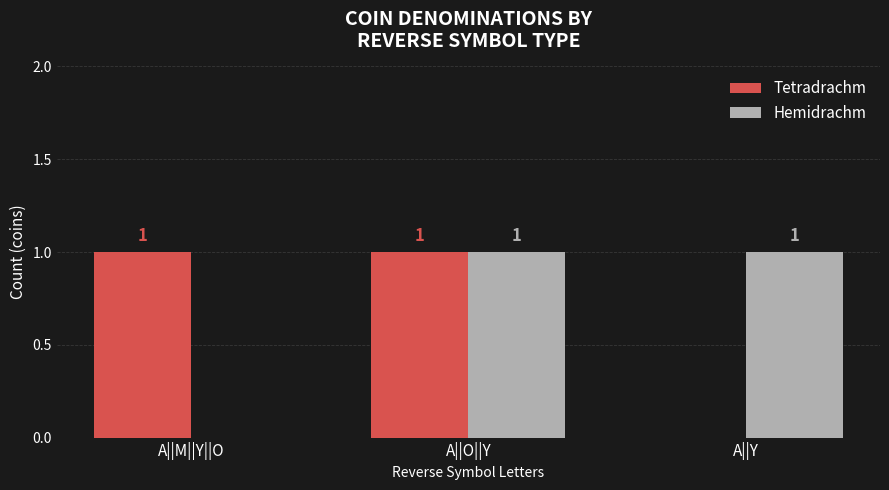

The Hemidrachm series shows 1 at A||O||Y. True or false?

True